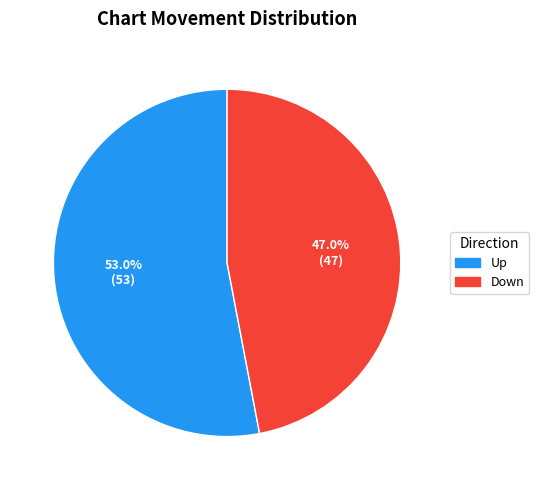

Is there any slice that represents more than half of the pie?

Yes